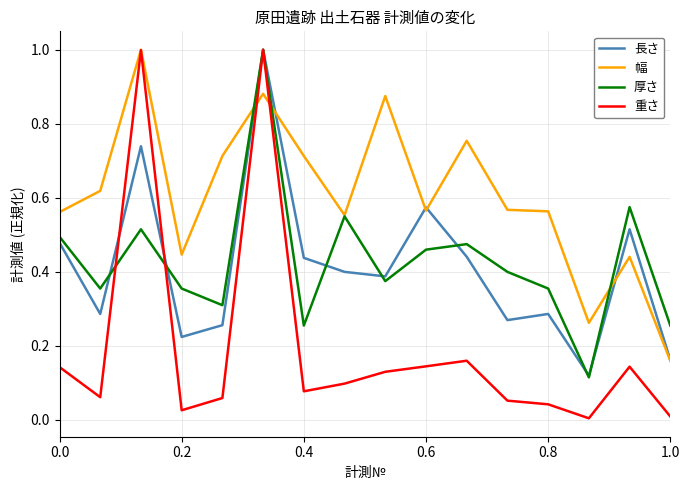

What is the greatest value displayed?

1.0